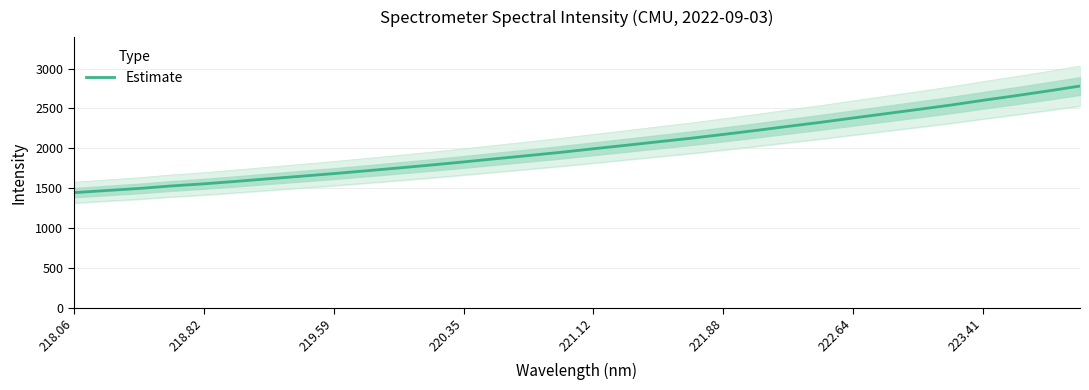

What is the highest value of the Estimate series?

2780.4